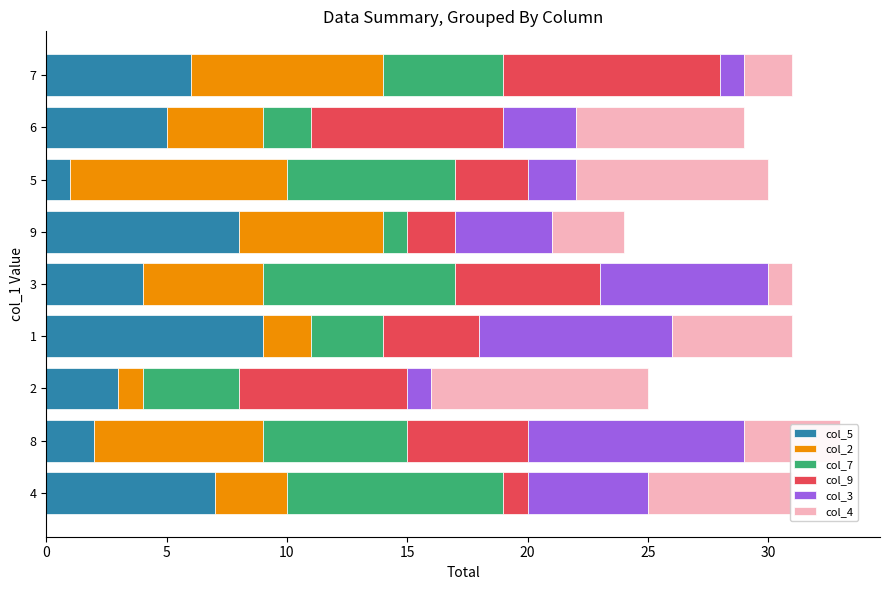

What are all the series names shown in the legend?

col_5, col_2, col_7, col_9, col_3, col_4